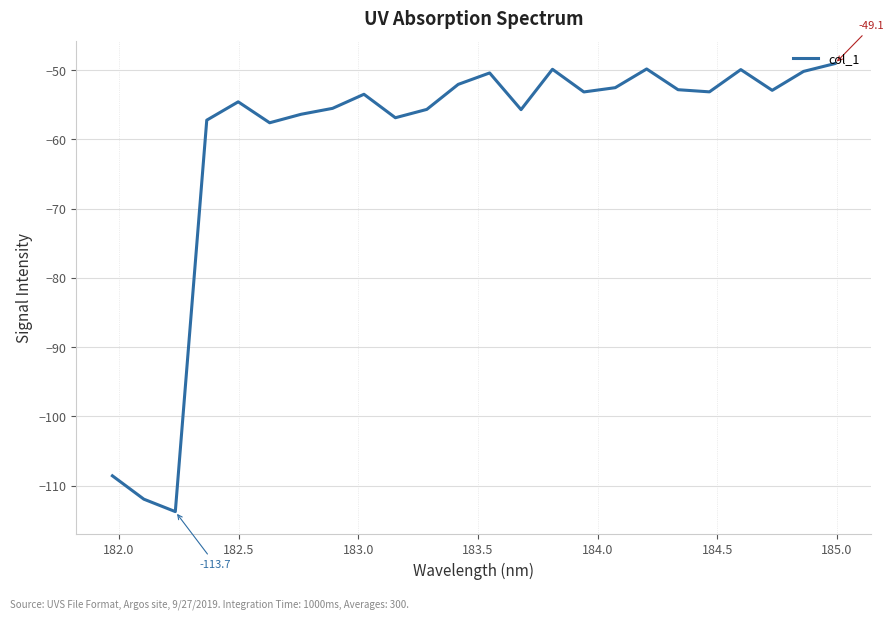

What is the maximum value shown in the chart?

-49.1